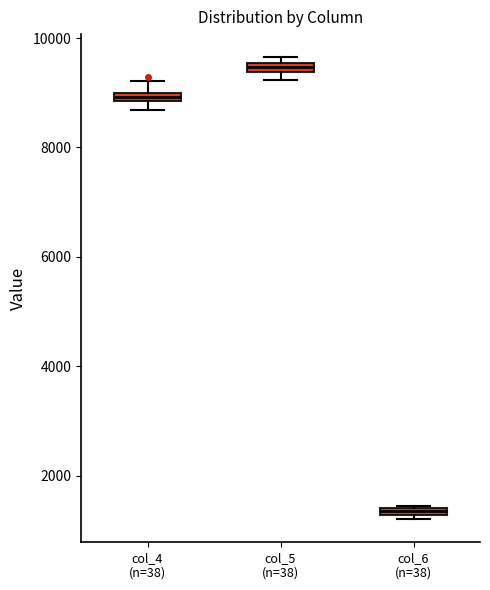

Which box's median line is the highest?

col_5 (n=38)